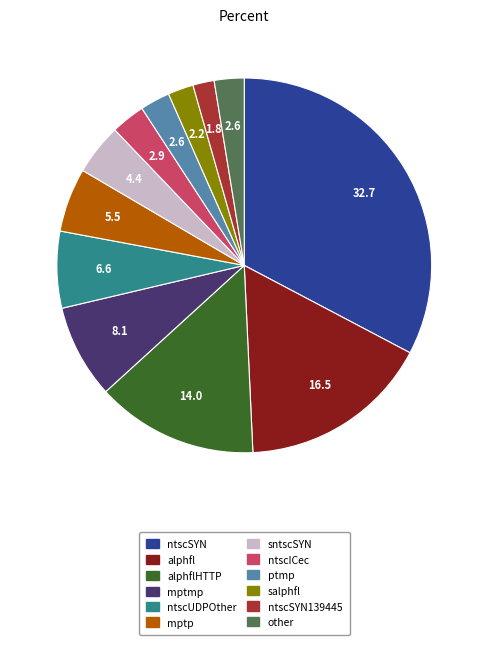

Between sntscSYN and ptmp, which is larger?

sntscSYN